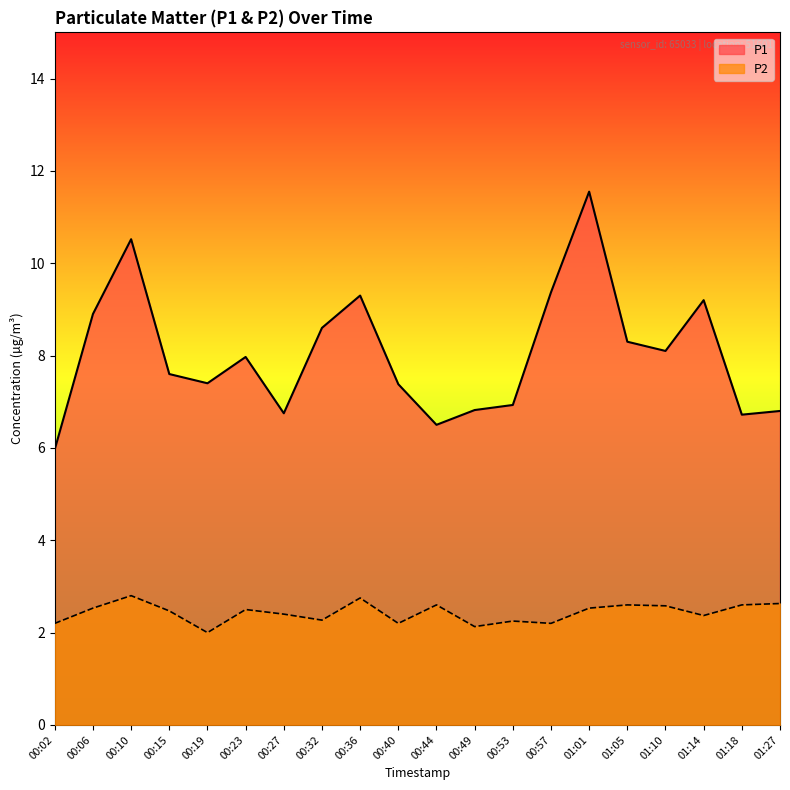

Which category has the highest value in the P2 series?

00:10